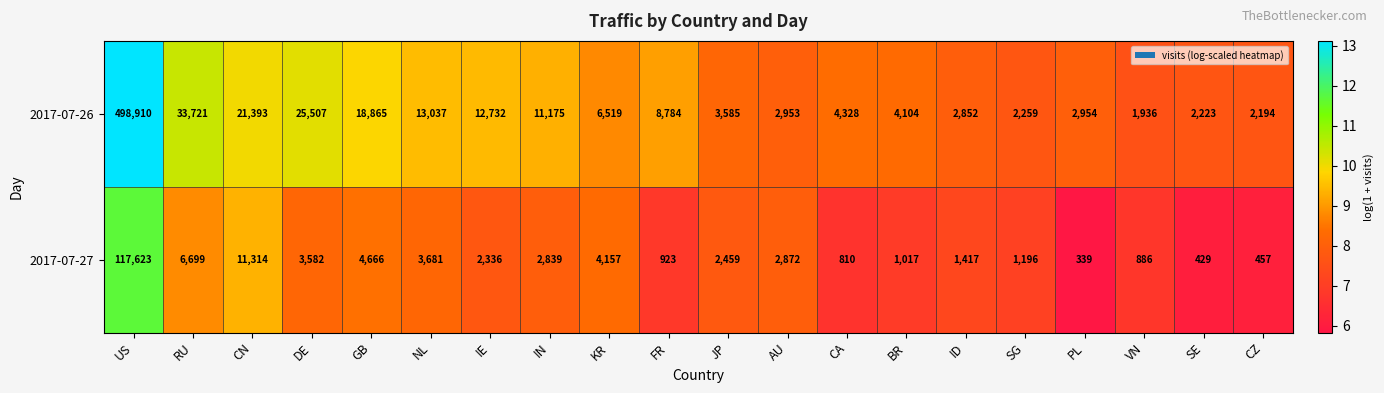

At CN, list the series in order from largest to smallest.

2017-07-26, 2017-07-27